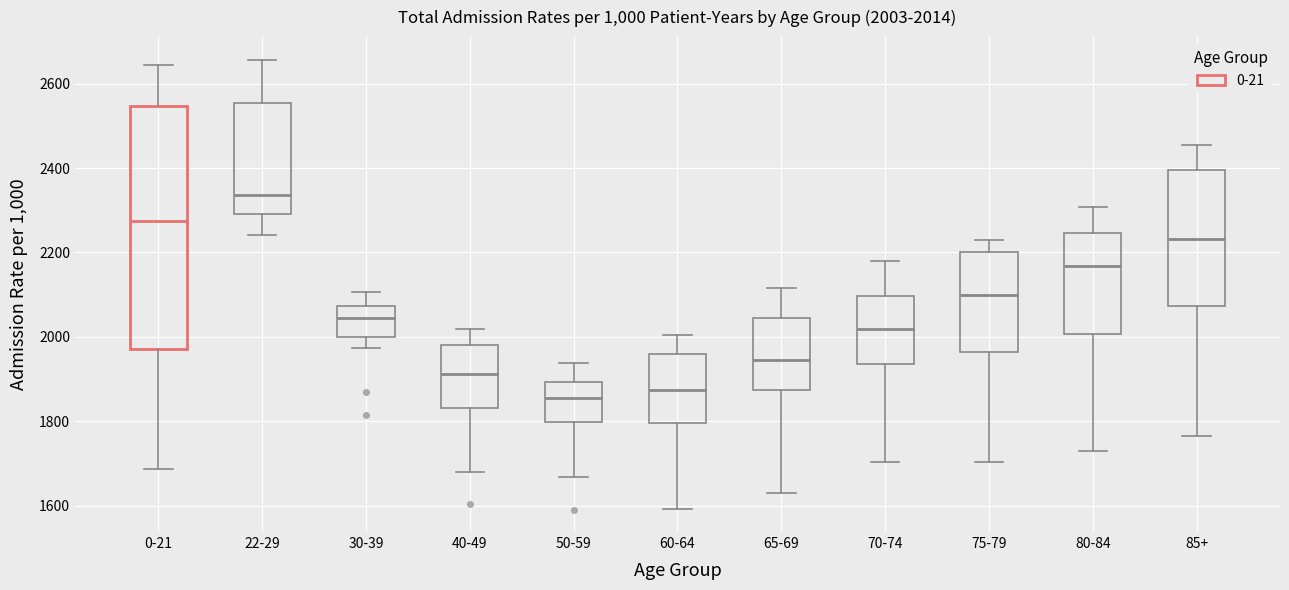

Which box's median line is the lowest?

50-59